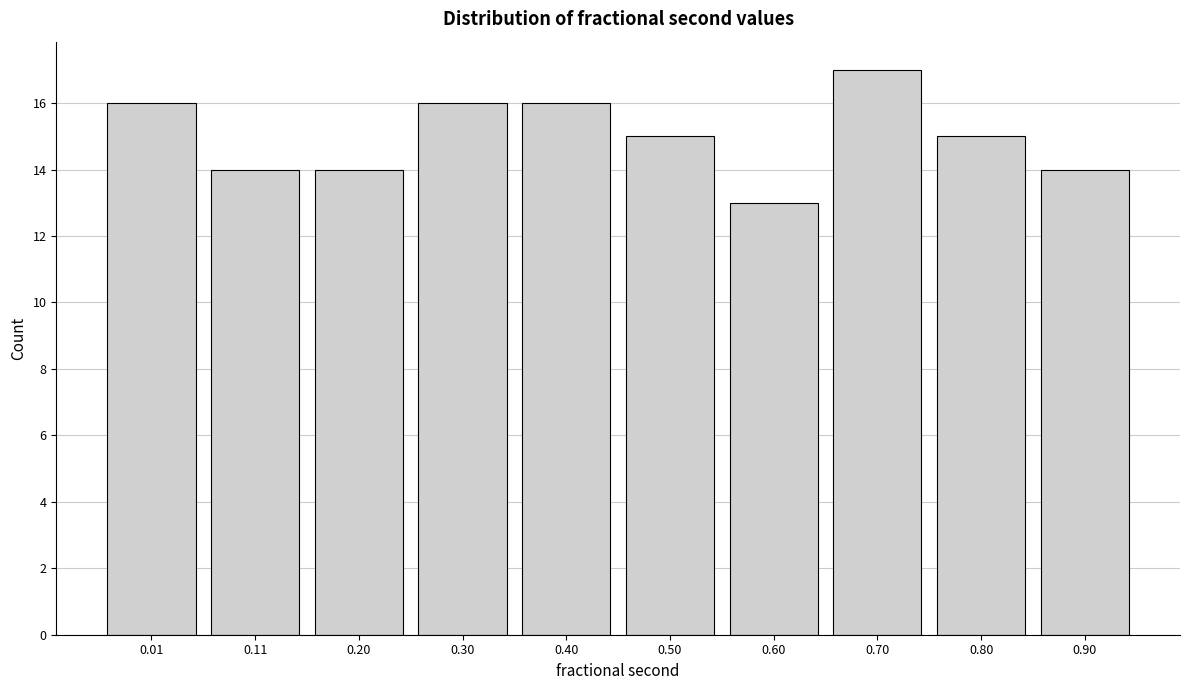

Reading right to left, what are all the values shown in this chart?

14	15	17	13	15	16	16	14	14	16